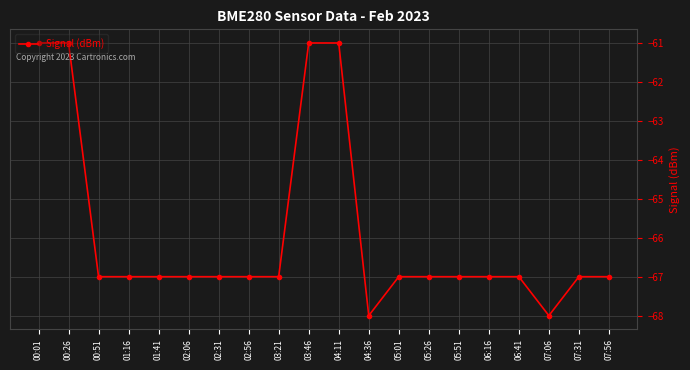

Reading right to left, extract all data points from this chart.

-67	-67	-68	-67	-67	-67	-67	-67	-68	-61	-61	-67	-67	-67	-67	-67	-67	-67	-61	-61